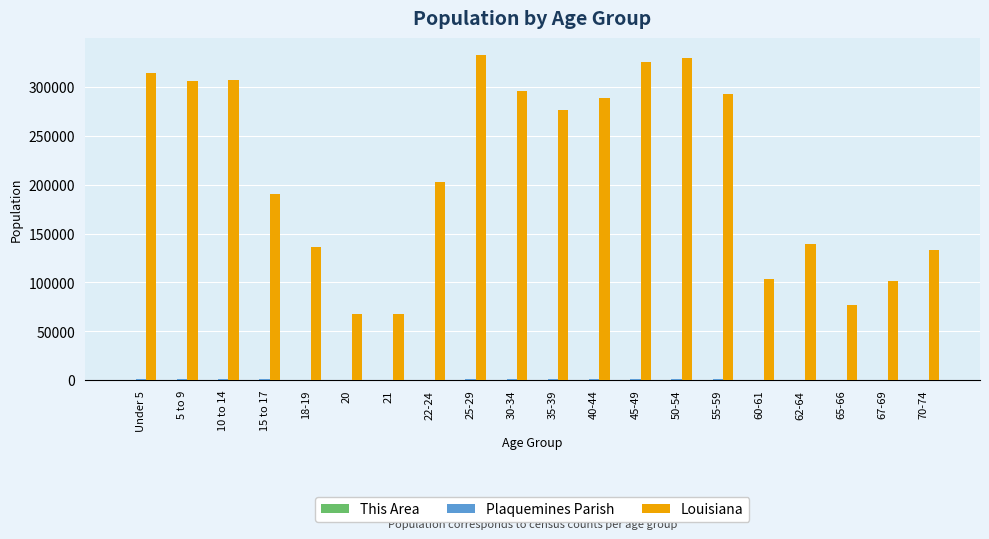

What is the maximum value shown in the chart?

332925